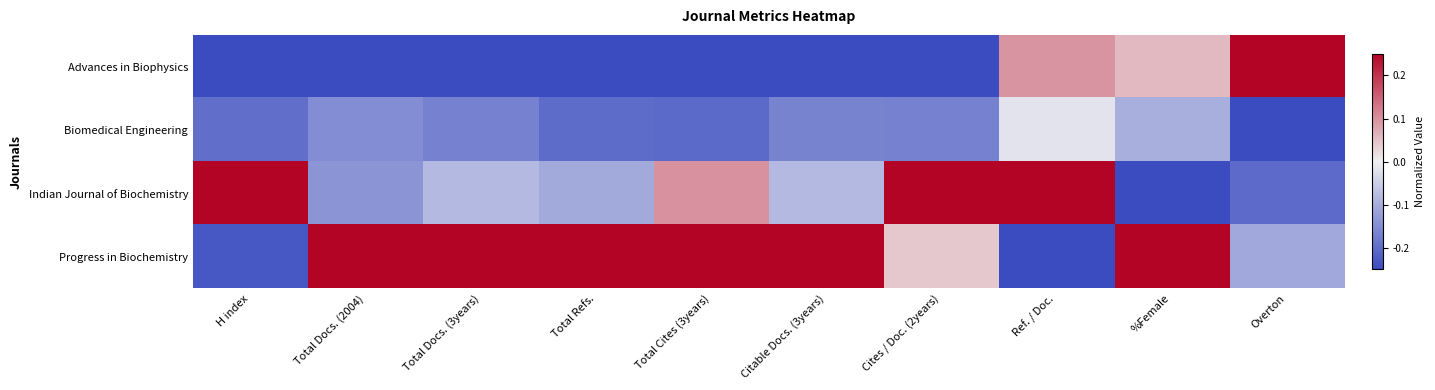

What is the difference between the highest and lowest values at Cites / Doc. (2years)?

0.5